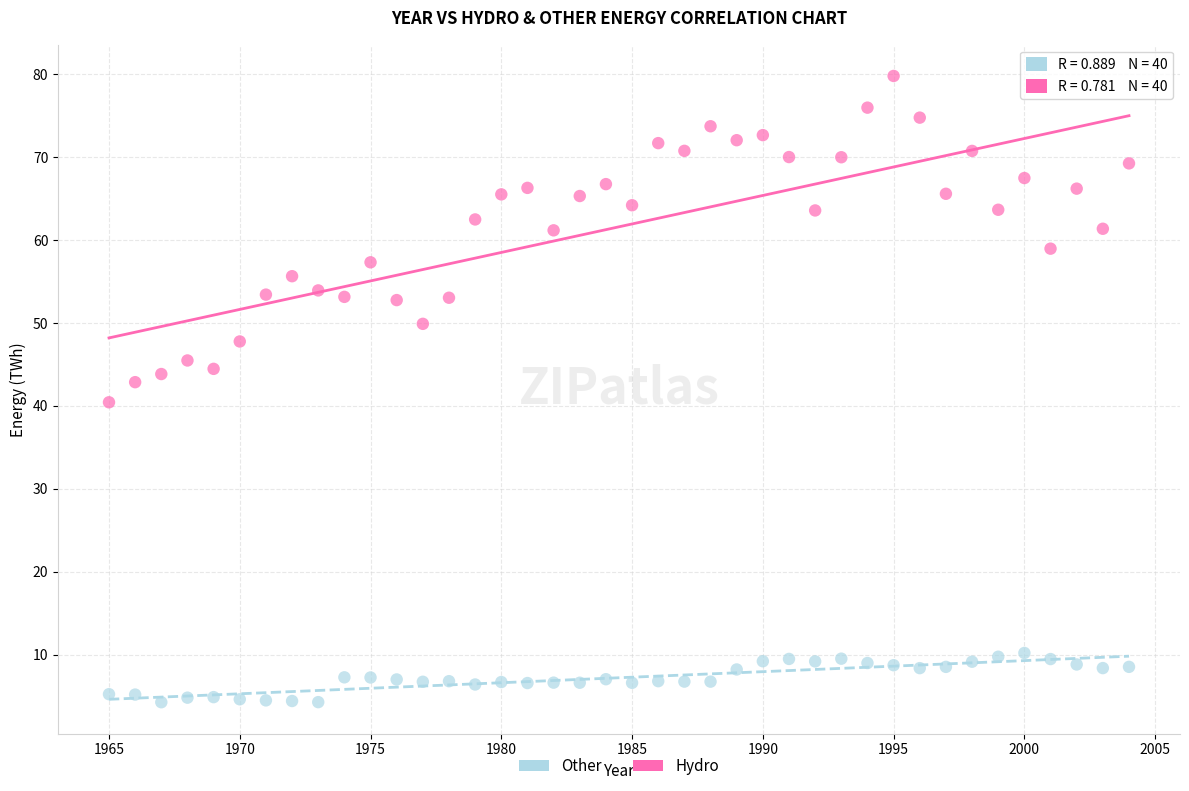

What are all the series names shown in the legend?

Other, Hydro